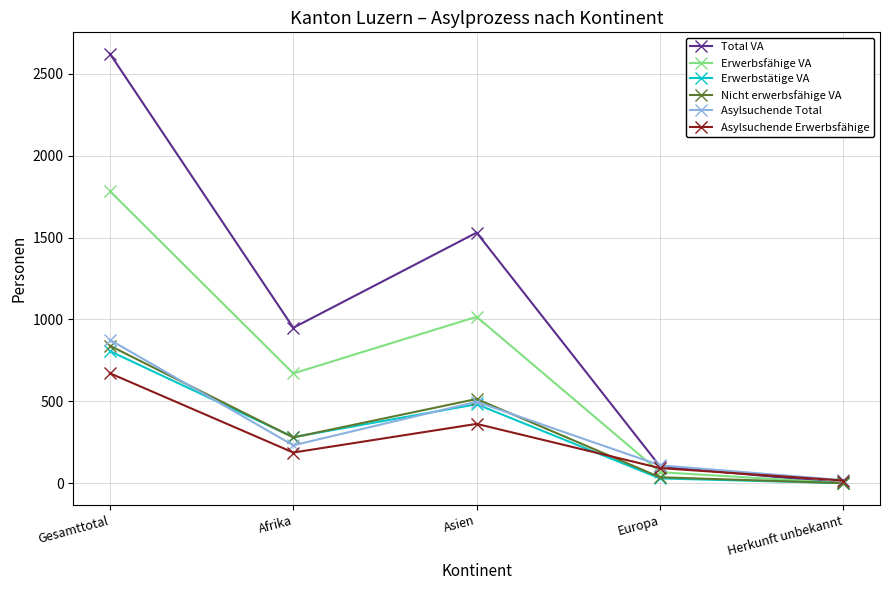

Which category has the lowest value across all series?

Herkunft unbekannt